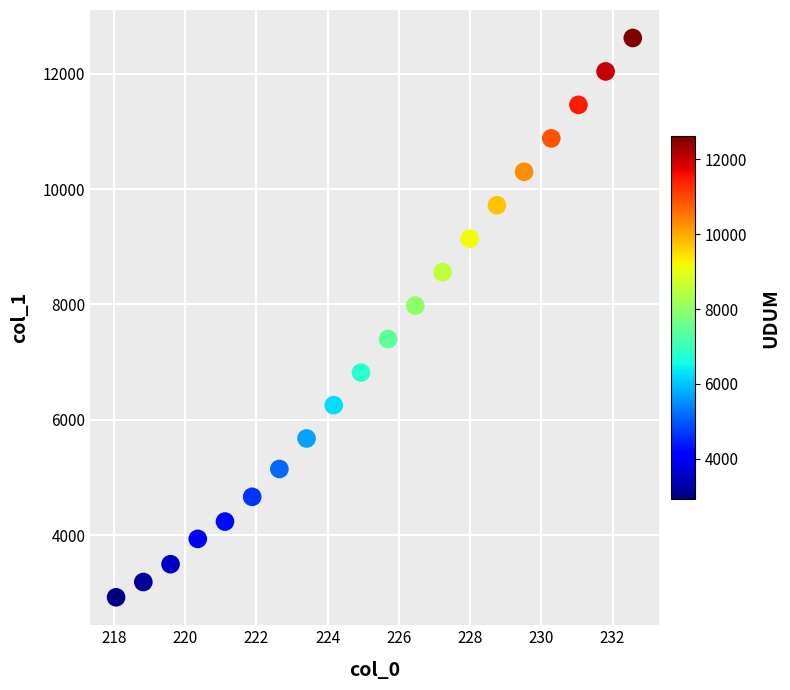

What Y value in the scatter plot is closest to 7771?

7980.0